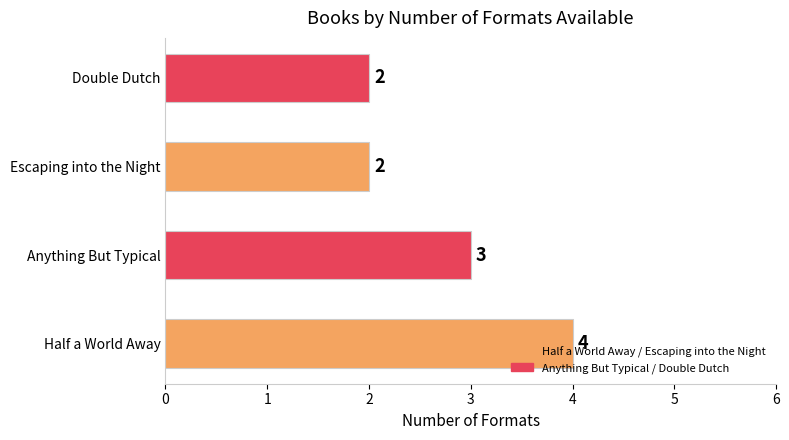

How many data points does each series have?

4